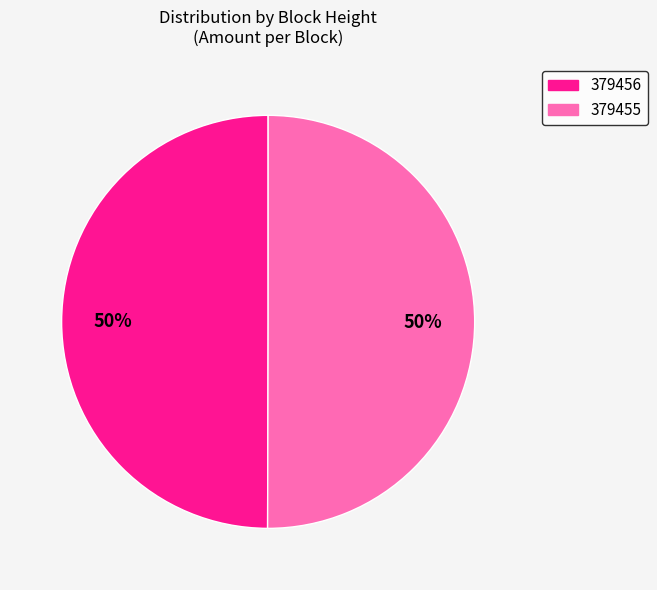

What is the ratio of the value at 379456 to the value at 379455?

1.0